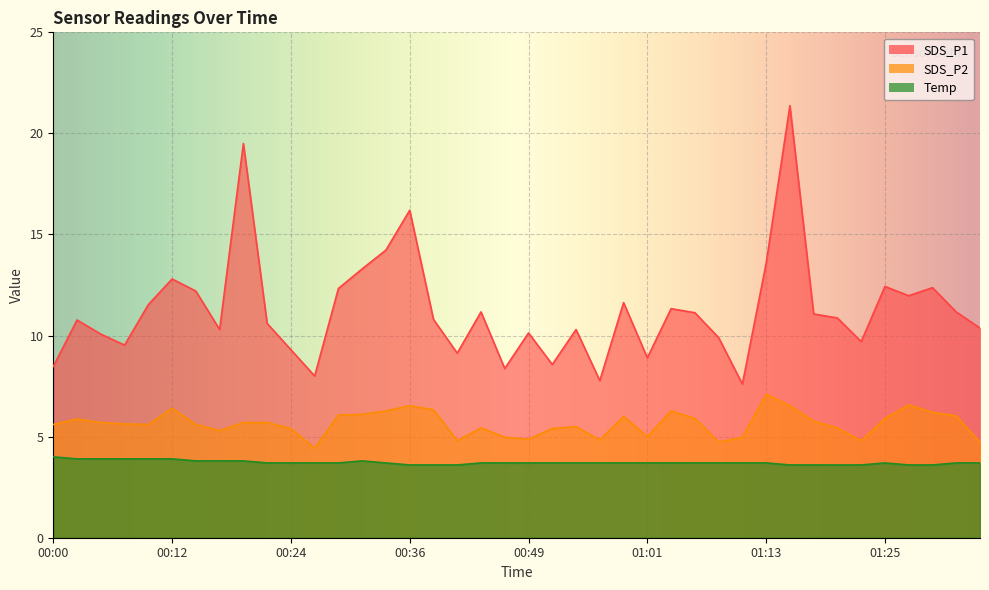

What is the sum of the Temp values at 00:29 and 01:30?

7.3